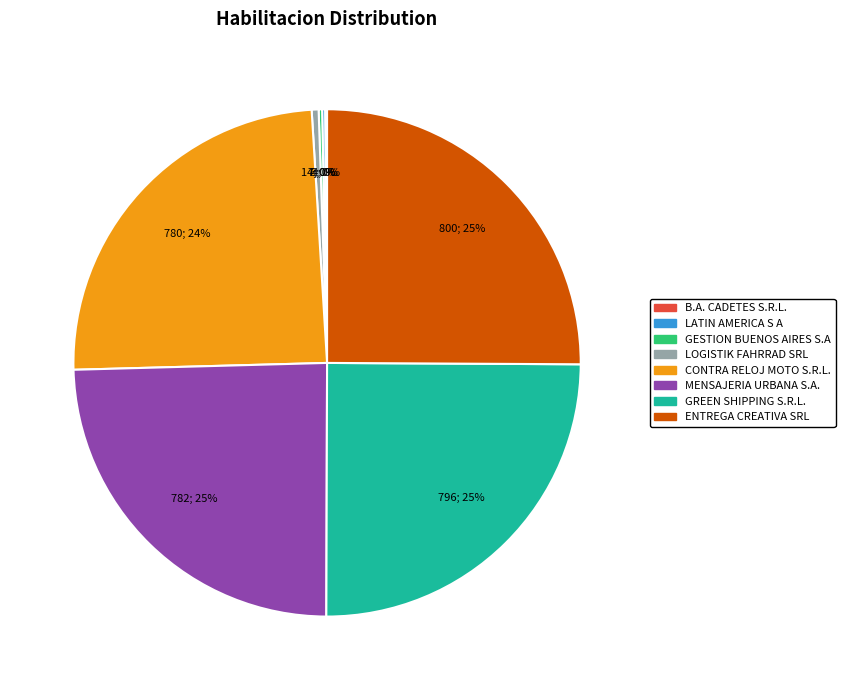

What is the ratio of the value at MENSAJERIA URBANA S.A. to the value at GREEN SHIPPING S.R.L.?

1.0